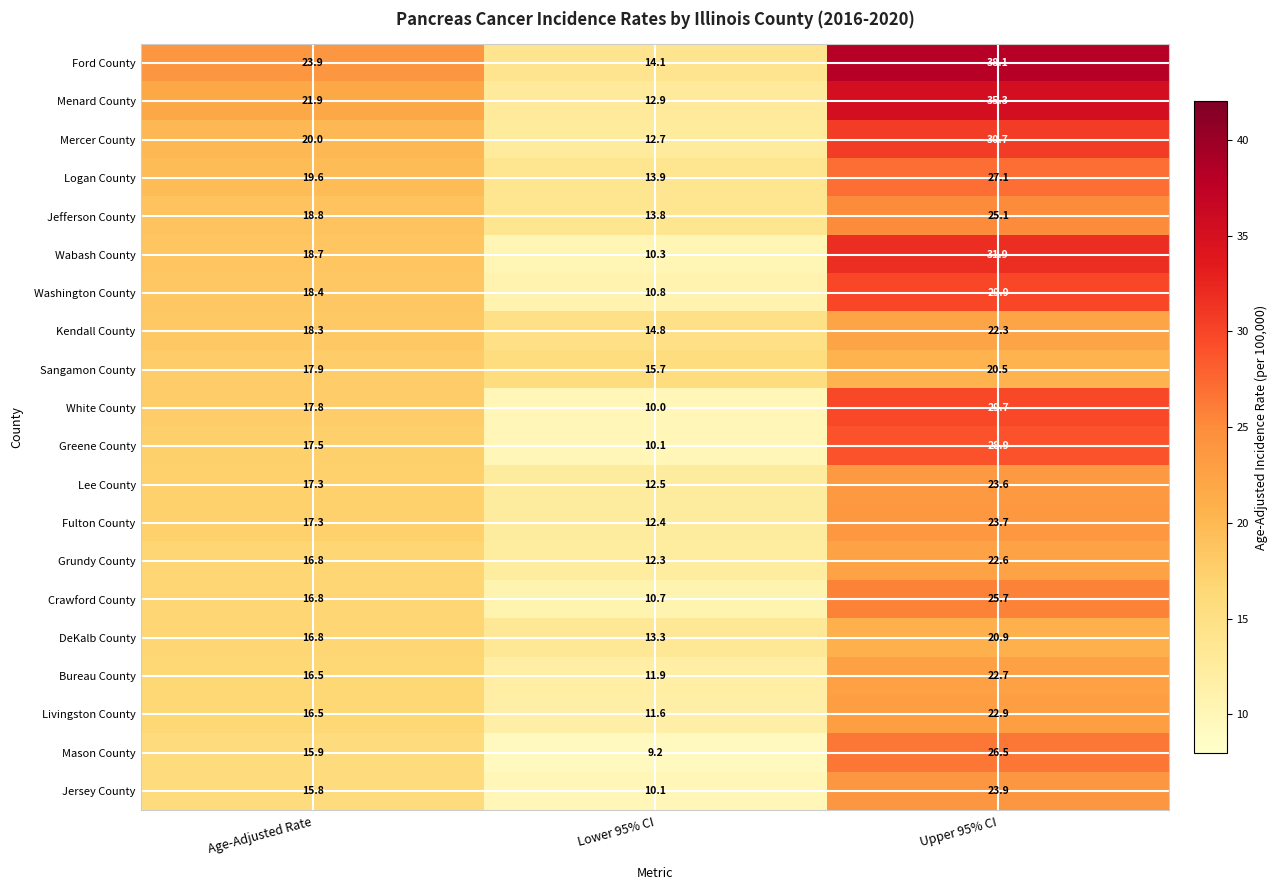

Between Lower 95% CI and Upper 95% CI, which series saw the biggest shift?

Ford County